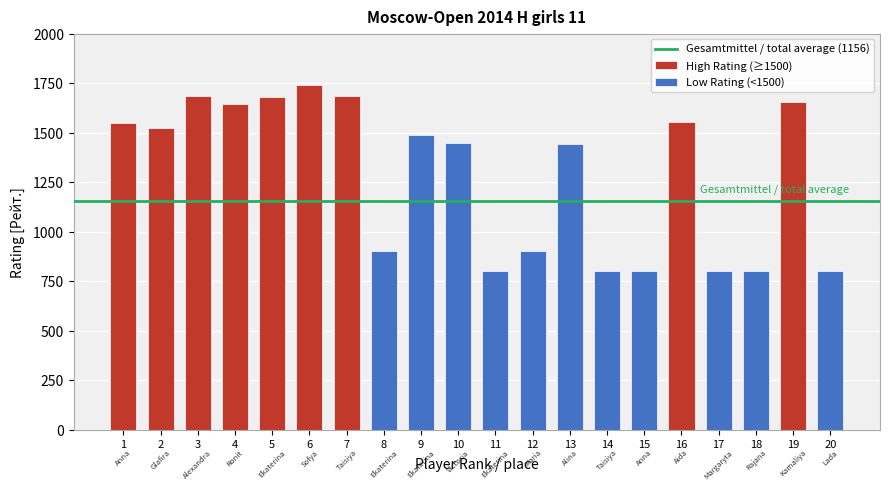

Reading right to left, list all the values displayed in this chart.

Ilyina Lada=800	Bulatova Kamaliya=1656	Gibadullina Rajana=800	Zarytovska Margaryta=800	Tukaeva Aida=1554	Tolkacheva Anna=800	Akulova Taisiya=800	Sumarokova Alina=1443	Girshgorn Maria=900	Zavgorodneva Ekaterina=800	Gnilorybova Victoria=1446	Granovskaya Ekaterina=1487	Sosnina Ekaterina=900	Tereshechkina Taisiya=1687	Smagina Sofya=1740	Levicheva Ekaterina=1681	Levitan Ronit=1645	Afanasieva Alexandra=1684	Usacheva Glafira=1525	Podgornova Anna=1549